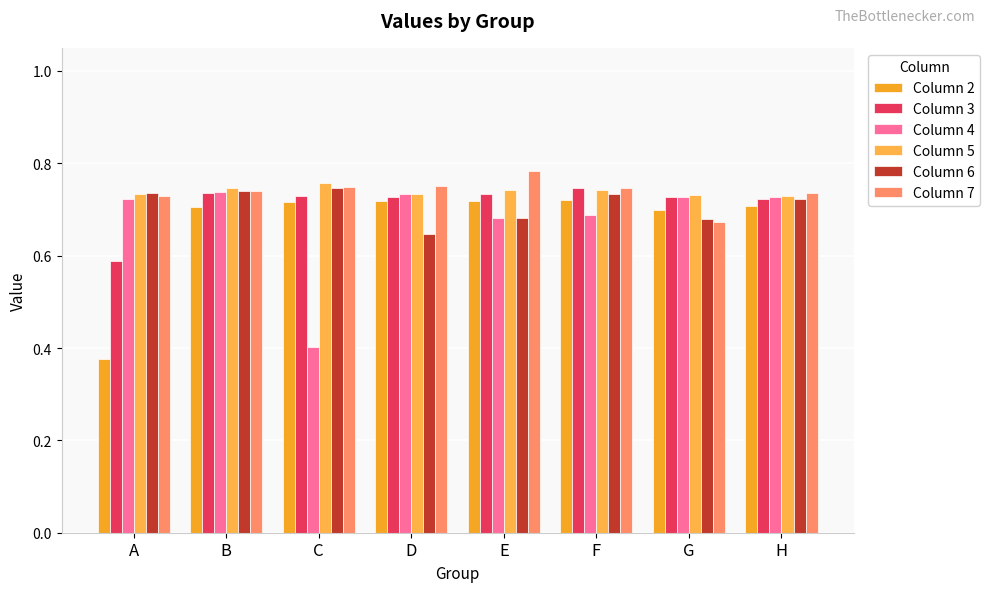

At which category does the chart reach its minimum across all series?

A